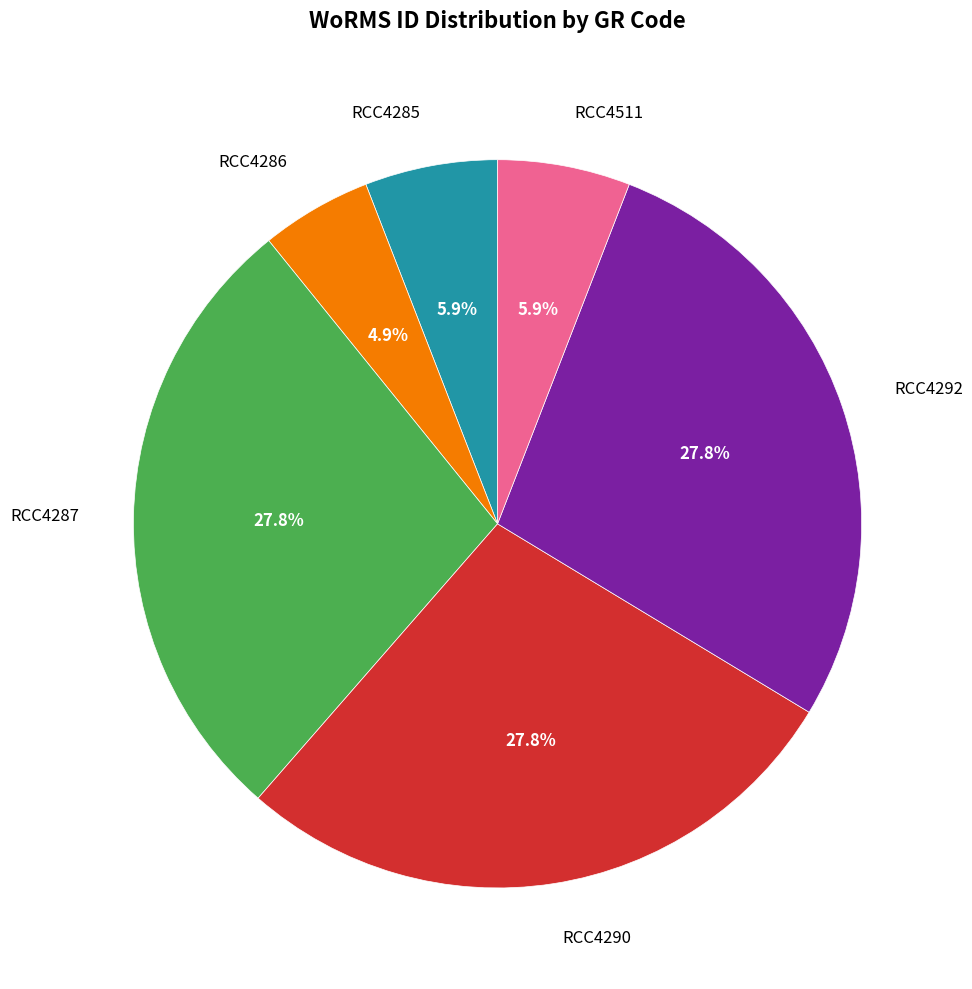

The RCC4290 slice represents 17% of the pie. True or false?

False